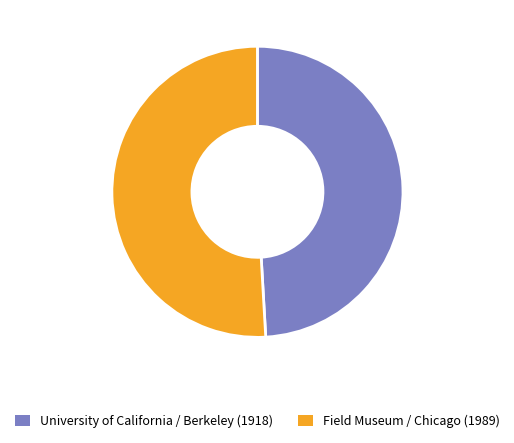

Which category has the biggest portion of the pie?

Field Museum / Chicago (1989)